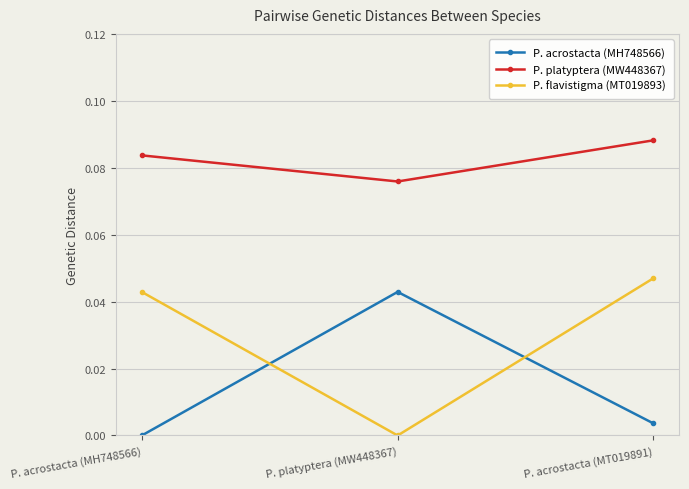

How many lines are shown in the chart?

3